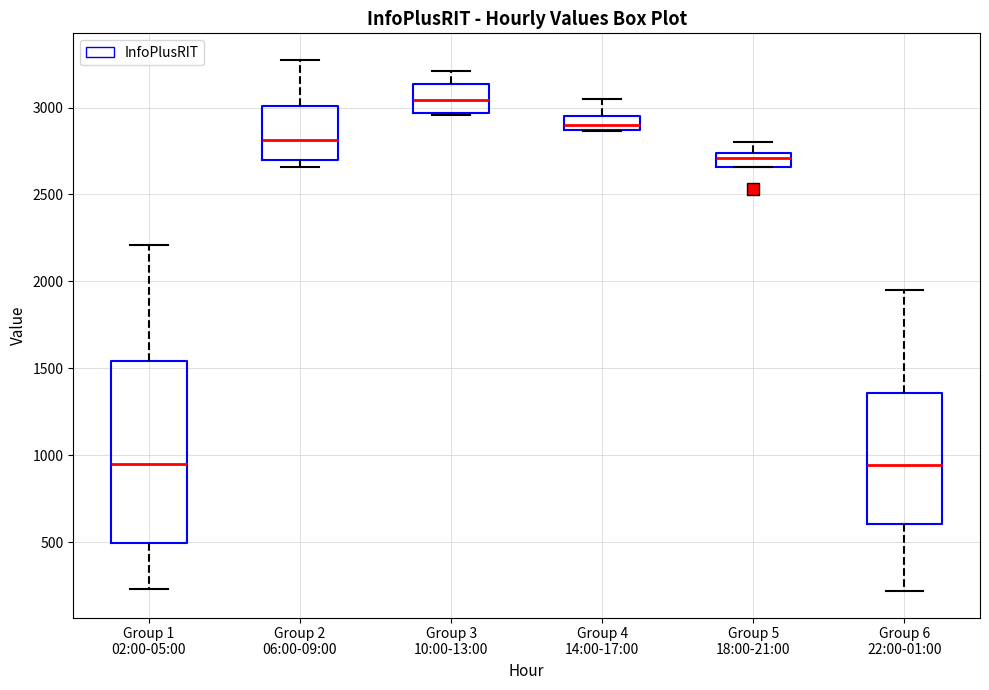

Reading left to right, transcribe this box plot: for each box, give where its median line is, the range the box spans, and where its two whiskers end, as read against the y-axis. The values are not printed on the chart, so give them approximately, as read against the axis.

Group 1 02:00-05:00: median 950, box 500 to 1550, whiskers 250 to 2200
Group 2 06:00-09:00: median 2800, box 2700 to 3000, whiskers 2650 to 3250
Group 3 10:00-13:00: median 3050, box 2950 to 3150, whiskers 2950 to 3200
Group 4 14:00-17:00: median 2900, box 2850 to 2950, whiskers 2850 to 3050
Group 5 18:00-21:00: median 2700, box 2650 to 2750, whiskers 2650 to 2800
Group 6 22:00-01:00: median 950, box 600 to 1350, whiskers 200 to 1950